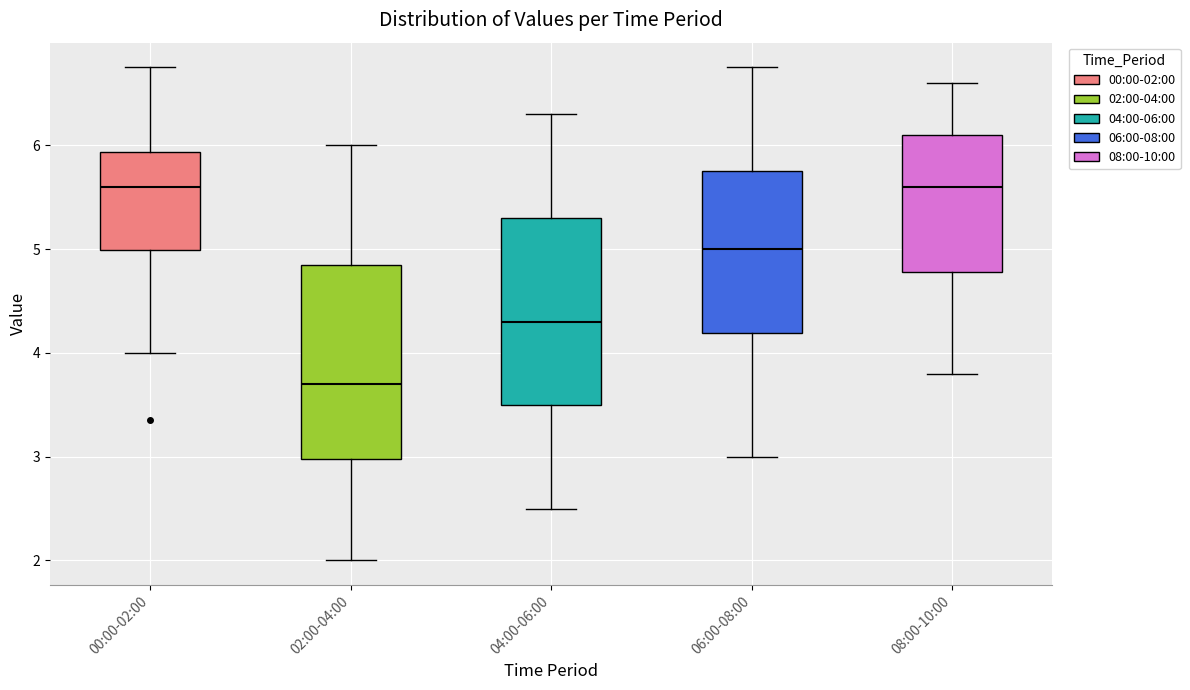

Reading left to right, read every box against the y-axis: the position of its median line, the range the box covers, and the ends of its whiskers. The values are not printed on the chart, so give them approximately, as read against the axis.

00:00-02:00: median 5.6, box 5.0 to 5.9, whiskers 4.0 to 6.8
02:00-04:00: median 3.7, box 3.0 to 4.9, whiskers 2.0 to 6.0
04:00-06:00: median 4.3, box 3.5 to 5.3, whiskers 2.5 to 6.3
06:00-08:00: median 5.0, box 4.2 to 5.8, whiskers 3.0 to 6.8
08:00-10:00: median 5.6, box 4.8 to 6.1, whiskers 3.8 to 6.6